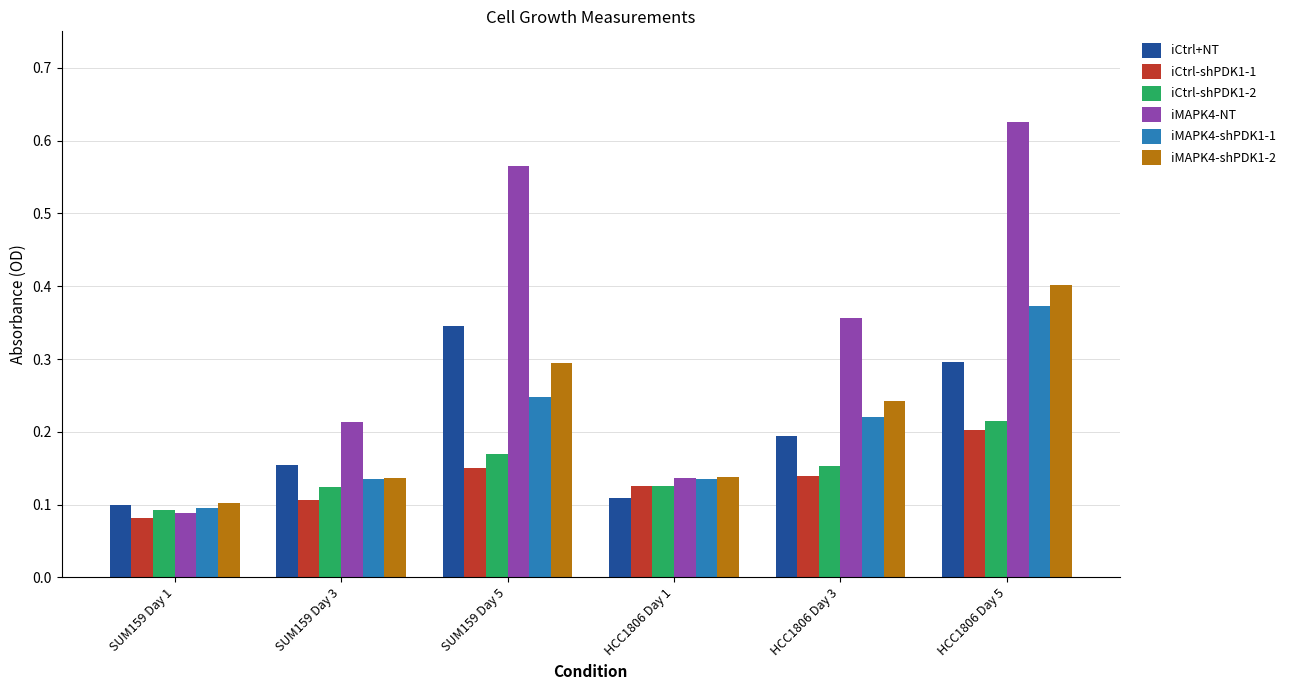

Is it true that iCtrl+NT equals 0.3 at HCC1806 Day 5?

True